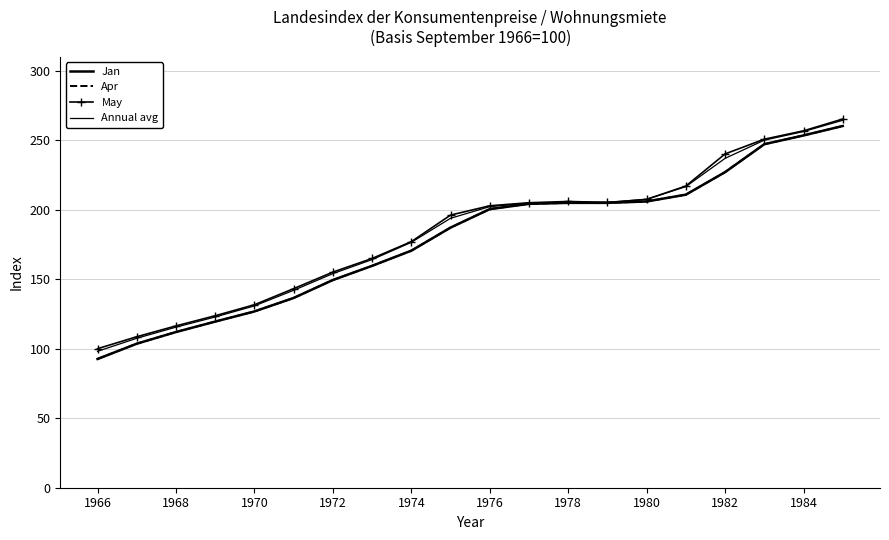

Rank the series by their maximum value, from lowest to highest.

Jan, Apr, Annual avg, May